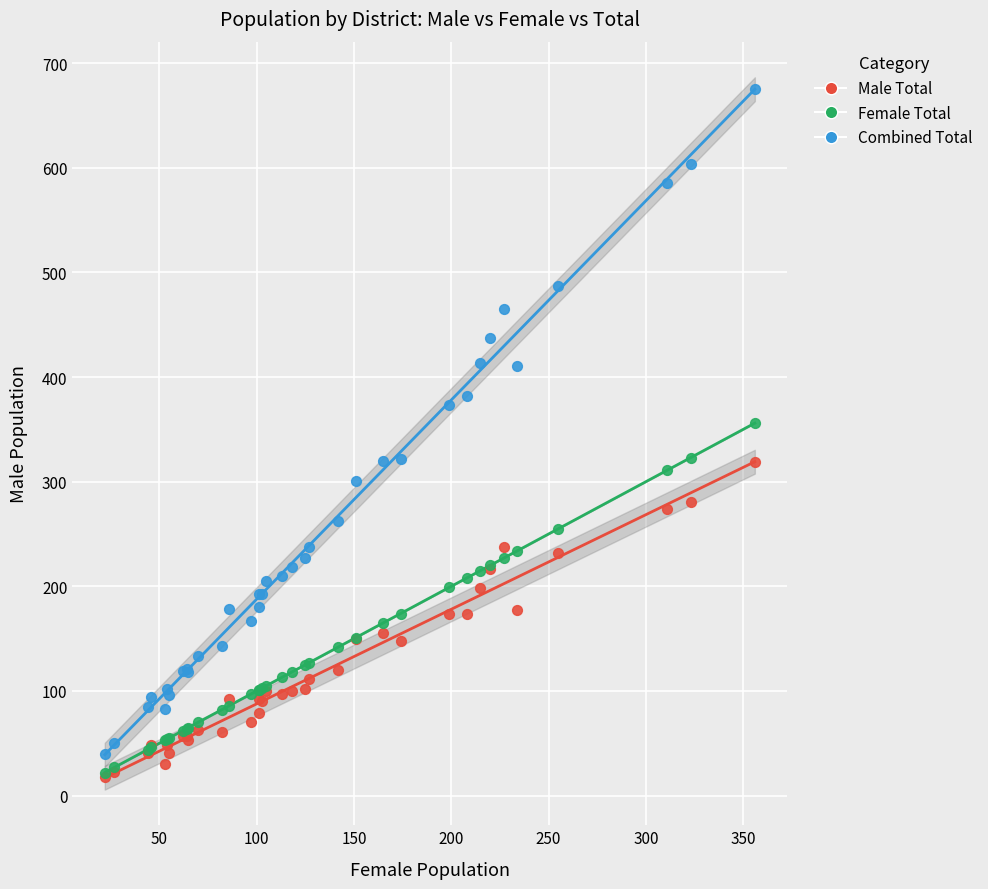

Across all series, what Y value is closest to 346?

356